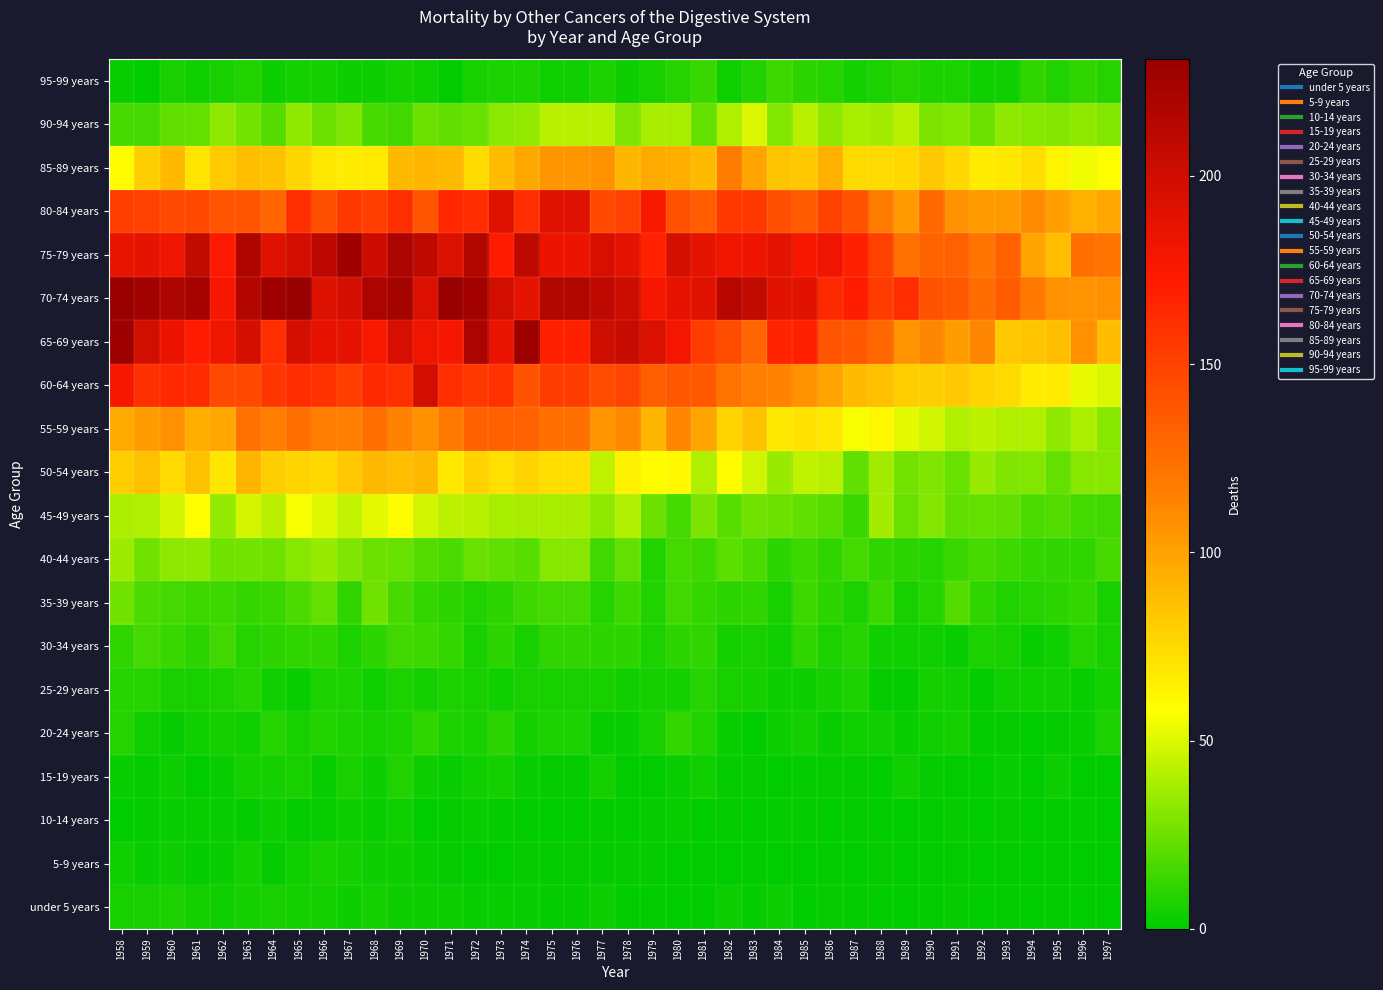

Reading left to right, what are all the values shown in this chart?

under 5 years: 1958=6	1959=6	1960=7	1961=5	1962=4	1963=5	1964=6	1965=5	1966=5	1967=3	1968=5	1969=3	1970=3	1971=3	1972=2	1973=2	1974=2	1975=1	1976=1	1977=3	1978=0	1979=0	1980=0	1981=0	1982=3	1983=1	1984=3	1985=0	1986=1	1987=1	1988=0	1989=0	1990=0	1991=1	1992=0	1993=0	1994=0	1995=0	1996=0	1997=0
5-9 years: 1958=4	1959=2	1960=3	1961=1	1962=2	1963=5	1964=1	1965=4	1966=6	1967=5	1968=3	1969=3	1970=2	1971=1	1972=0	1973=0	1974=1	1975=1	1976=1	1977=1	1978=1	1979=1	1980=0	1981=0	1982=0	1983=0	1984=0	1985=0	1986=0	1987=0	1988=1	1989=0	1990=0	1991=0	1992=0	1993=0	1994=0	1995=0	1996=0	1997=0
10-14 years: 1958=0	1959=1	1960=2	1961=2	1962=2	1963=1	1964=3	1965=1	1966=2	1967=3	1968=2	1969=4	1970=0	1971=1	1972=2	1973=1	1974=0	1975=0	1976=0	1977=1	1978=0	1979=1	1980=2	1981=0	1982=1	1983=0	1984=1	1985=1	1986=0	1987=1	1988=0	1989=0	1990=0	1991=1	1992=0	1993=1	1994=0	1995=0	1996=1	1997=0
15-19 years: 1958=2	1959=1	1960=3	1961=0	1962=2	1963=5	1964=5	1965=6	1966=2	1967=6	1968=3	1969=8	1970=3	1971=2	1972=4	1973=5	1974=2	1975=1	1976=1	1977=5	1978=0	1979=0	1980=2	1981=4	1982=1	1983=1	1984=0	1985=1	1986=1	1987=1	1988=0	1989=4	1990=1	1991=0	1992=0	1993=2	1994=0	1995=3	1996=0	1997=0
20-24 years: 1958=9	1959=4	1960=1	1961=4	1962=5	1963=4	1964=9	1965=6	1966=8	1967=7	1968=6	1969=7	1970=11	1971=7	1972=6	1973=10	1974=5	1975=7	1976=7	1977=2	1978=2	1979=6	1980=12	1981=8	1982=2	1983=0	1984=3	1985=5	1986=2	1987=4	1988=4	1989=2	1990=4	1991=5	1992=1	1993=1	1994=0	1995=1	1996=2	1997=7
25-29 years: 1958=9	1959=9	1960=6	1961=6	1962=7	1963=9	1964=4	1965=2	1966=7	1967=7	1968=4	1969=7	1970=5	1971=7	1972=6	1973=4	1974=6	1975=6	1976=6	1977=6	1978=4	1979=5	1980=5	1981=9	1982=6	1983=5	1984=3	1985=3	1986=5	1987=7	1988=1	1989=1	1990=5	1991=4	1992=1	1993=4	1994=4	1995=4	1996=2	1997=5
30-34 years: 1958=11	1959=16	1960=13	1961=10	1962=15	1963=9	1964=10	1965=11	1966=11	1967=7	1968=10	1969=15	1970=14	1971=12	1972=6	1973=10	1974=6	1975=11	1976=11	1977=10	1978=10	1979=7	1980=10	1981=11	1982=5	1983=6	1984=4	1985=11	1986=7	1987=9	1988=4	1989=4	1990=4	1991=2	1992=7	1993=6	1994=2	1995=4	1996=9	1997=6
35-39 years: 1958=26	1959=18	1960=16	1961=14	1962=14	1963=12	1964=13	1965=18	1966=23	1967=11	1968=26	1969=17	1970=12	1971=10	1972=8	1973=10	1974=14	1975=16	1976=16	1977=9	1978=14	1979=8	1980=15	1981=12	1982=10	1983=11	1984=6	1985=14	1986=10	1987=7	1988=14	1989=6	1990=9	1991=19	1992=11	1993=8	1994=9	1995=10	1996=12	1997=6
40-44 years: 1958=36	1959=26	1960=32	1961=33	1962=26	1963=27	1964=26	1965=31	1966=35	1967=29	1968=25	1969=24	1970=19	1971=18	1972=24	1973=22	1974=20	1975=31	1976=31	1977=15	1978=23	1979=8	1980=16	1981=14	1982=21	1983=18	1984=10	1985=14	1986=11	1987=16	1988=11	1989=10	1990=9	1991=13	1992=17	1993=14	1994=12	1995=11	1996=11	1997=17
45-49 years: 1958=39	1959=40	1960=48	1961=58	1962=34	1963=48	1964=42	1965=56	1966=51	1967=45	1968=52	1969=59	1970=47	1971=43	1972=42	1973=38	1974=38	1975=38	1976=38	1977=33	1978=40	1979=25	1980=16	1981=28	1982=20	1983=26	1984=25	1985=22	1986=20	1987=13	1988=37	1989=24	1990=30	1991=22	1992=23	1993=22	1994=18	1995=19	1996=16	1997=15
50-54 years: 1958=80	1959=86	1960=74	1961=85	1962=69	1963=92	1964=80	1965=77	1966=75	1967=83	1968=90	1969=87	1970=90	1971=68	1972=78	1973=72	1974=77	1975=73	1976=73	1977=44	1978=64	1979=59	1980=61	1981=40	1982=59	1983=47	1984=35	1985=44	1986=42	1987=22	1988=37	1989=27	1990=29	1991=24	1992=35	1993=29	1994=30	1995=23	1996=31	1997=31
55-59 years: 1958=96	1959=102	1960=108	1961=94	1962=98	1963=123	1964=116	1965=125	1966=117	1967=115	1968=125	1969=114	1970=108	1971=119	1972=132	1973=133	1974=132	1975=124	1976=124	1977=106	1978=111	1979=91	1980=112	1981=99	1982=77	1983=85	1984=68	1985=71	1986=68	1987=56	1988=62	1989=52	1990=47	1991=40	1992=43	1993=41	1994=40	1995=33	1996=39	1997=31
60-64 years: 1958=178	1959=160	1960=165	1961=163	1962=146	1963=147	1964=157	1965=162	1966=159	1967=152	1968=164	1969=160	1970=199	1971=161	1972=156	1973=159	1974=140	1975=153	1976=153	1977=145	1978=149	1979=134	1980=138	1981=138	1982=122	1983=117	1984=114	1985=107	1986=99	1987=89	1988=86	1989=80	1990=80	1991=83	1992=77	1993=74	1994=66	1995=67	1996=53	1997=49
65-69 years: 1958=227	1959=198	1960=184	1961=172	1962=182	1963=196	1964=161	1965=196	1966=186	1967=187	1968=176	1969=195	1970=182	1971=178	1972=220	1973=185	1974=227	1975=169	1976=169	1977=201	1978=204	1979=194	1980=179	1981=154	1982=144	1983=130	1984=167	1985=169	1986=139	1987=138	1988=129	1989=106	1990=112	1991=102	1992=112	1993=83	1994=84	1995=87	1996=108	1997=88
70-74 years: 1958=230	1959=225	1960=219	1961=222	1962=177	1963=215	1964=227	1965=231	1966=192	1967=197	1968=220	1969=223	1970=193	1971=231	1972=224	1973=199	1974=187	1975=216	1976=216	1977=210	1978=202	1979=177	1980=186	1981=189	1982=213	1983=208	1984=190	1985=189	1986=164	1987=171	1988=153	1989=162	1990=140	1991=137	1992=126	1993=136	1994=120	1995=107	1996=106	1997=108
75-79 years: 1958=185	1959=187	1960=182	1961=208	1962=174	1963=218	1964=191	1965=199	1966=211	1967=227	1968=202	1969=220	1970=210	1971=194	1972=216	1973=172	1974=210	1975=184	1976=184	1977=195	1978=188	1979=168	1980=196	1981=187	1982=182	1983=183	1984=188	1985=177	1986=182	1987=169	1988=150	1989=123	1990=131	1991=132	1992=121	1993=133	1994=99	1995=87	1996=124	1997=121
80-84 years: 1958=152	1959=151	1960=146	1961=147	1962=139	1963=139	1964=130	1965=161	1966=142	1967=156	1968=152	1969=161	1970=139	1971=166	1972=162	1973=191	1974=162	1975=191	1976=191	1977=146	1978=151	1979=176	1980=141	1981=135	1982=156	1983=155	1984=142	1985=136	1986=150	1987=140	1988=118	1989=103	1990=128	1991=107	1992=103	1993=103	1994=110	1995=101	1996=93	1997=98
85-89 years: 1958=59	1959=80	1960=89	1961=70	1962=82	1963=87	1964=85	1965=76	1966=68	1967=66	1968=67	1969=89	1970=91	1971=89	1972=74	1973=88	1974=97	1975=105	1976=105	1977=107	1978=91	1979=96	1980=94	1981=89	1982=118	1983=99	1984=84	1985=83	1986=93	1987=74	1988=74	1989=75	1990=83	1991=75	1992=66	1993=68	1994=73	1995=63	1996=55	1997=58
90-94 years: 1958=17	1959=16	1960=22	1961=23	1962=33	1963=27	1964=19	1965=33	1966=25	1967=29	1968=17	1969=15	1970=25	1971=22	1972=24	1973=32	1974=34	1975=42	1976=42	1977=42	1978=29	1979=38	1980=38	1981=23	1982=40	1983=50	1984=30	1985=42	1986=33	1987=38	1988=37	1989=42	1990=28	1991=30	1992=25	1993=33	1994=31	1995=30	1996=33	1997=30
95-99 years: 1958=2	1959=0	1960=6	1961=4	1962=6	1963=8	1964=3	1965=5	1966=5	1967=3	1968=3	1969=5	1970=4	1971=0	1972=6	1973=7	1974=7	1975=4	1976=4	1977=7	1978=3	1979=6	1980=9	1981=13	1982=4	1983=8	1984=14	1985=10	1986=9	1987=5	1988=7	1989=9	1990=7	1991=7	1992=4	1993=4	1994=11	1995=8	1996=11	1997=9